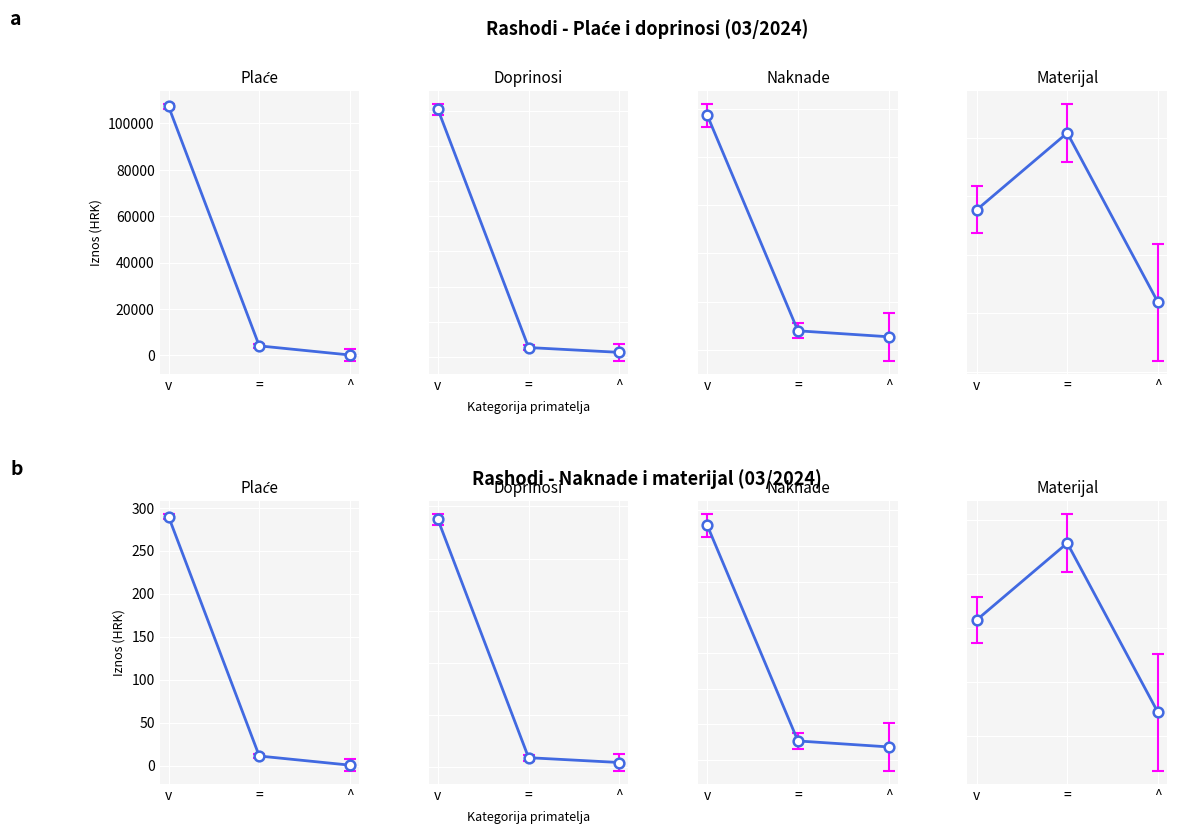

What is the difference between the maximum and minimum values in the Materijal series?

1.6